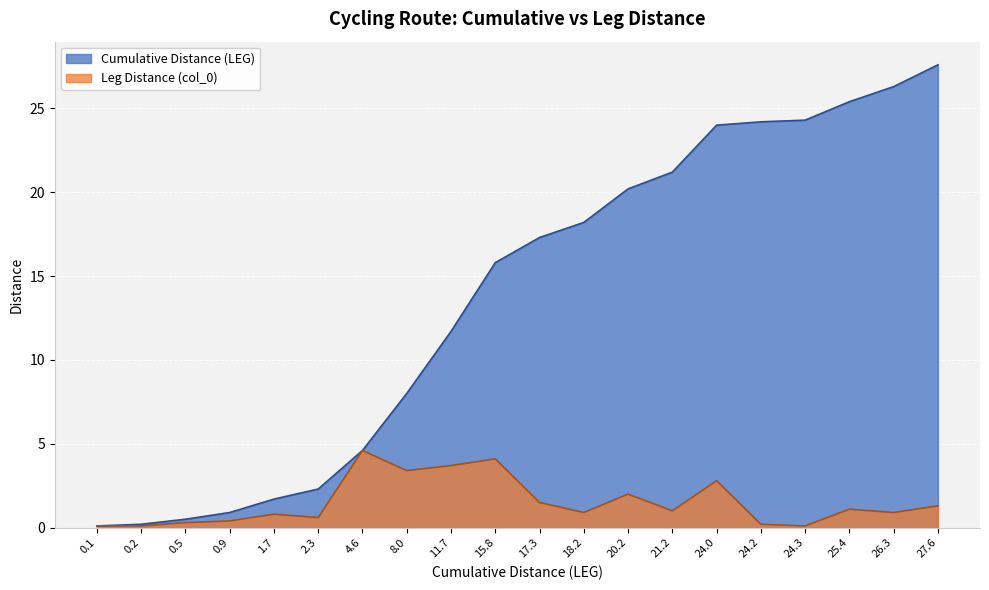

How many data points does each series have?

20